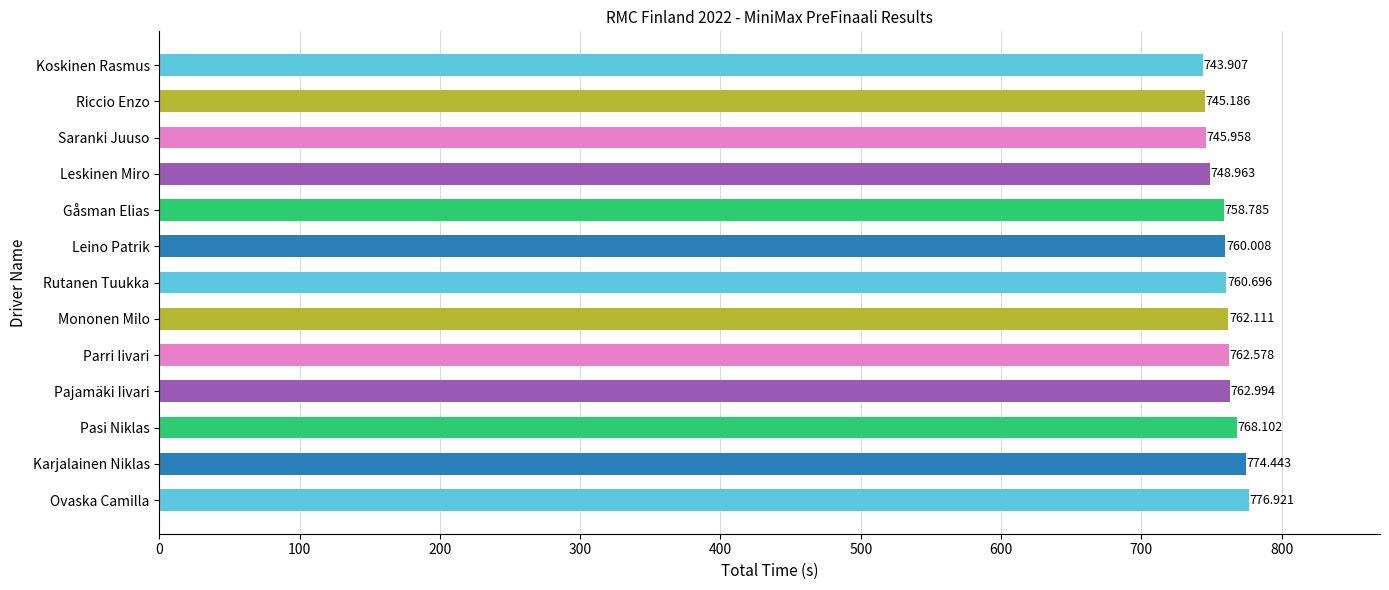

Where is the data nearest to the value 760?

Leino Patrik